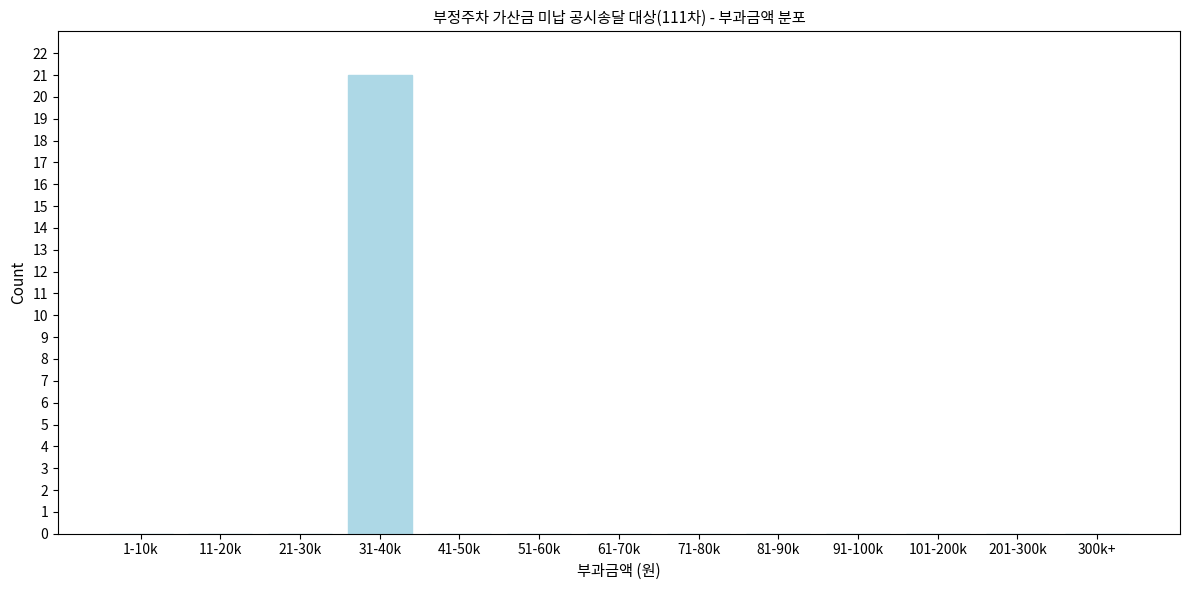

Reading left to right, transcribe all the data shown in this chart.

1-10k=0	11-20k=0	21-30k=0	31-40k=21	41-50k=0	51-60k=0	61-70k=0	71-80k=0	81-90k=0	91-100k=0	101-200k=0	201-300k=0	300k+=0